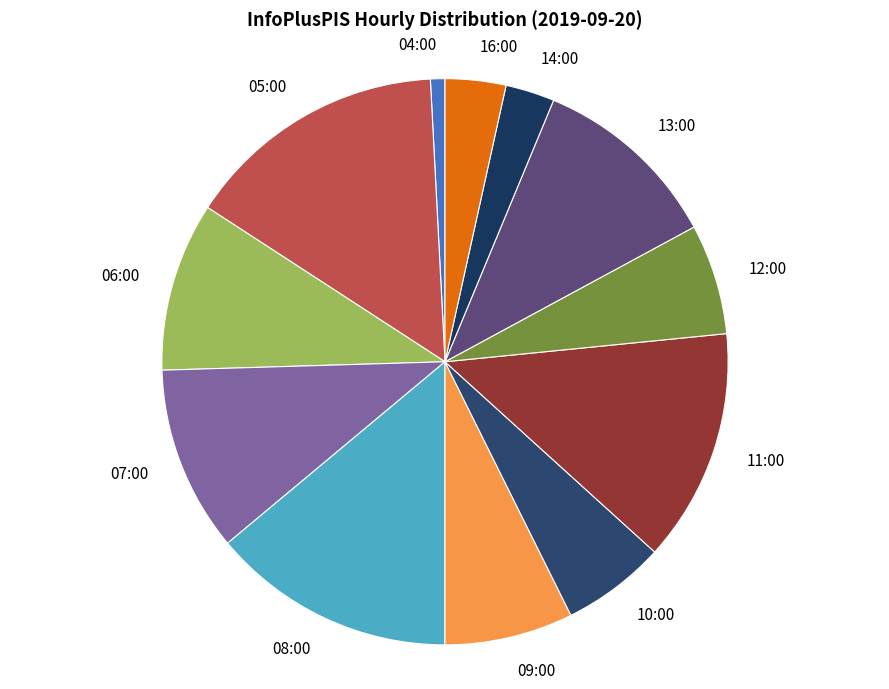

How many segments does this pie chart have?

12